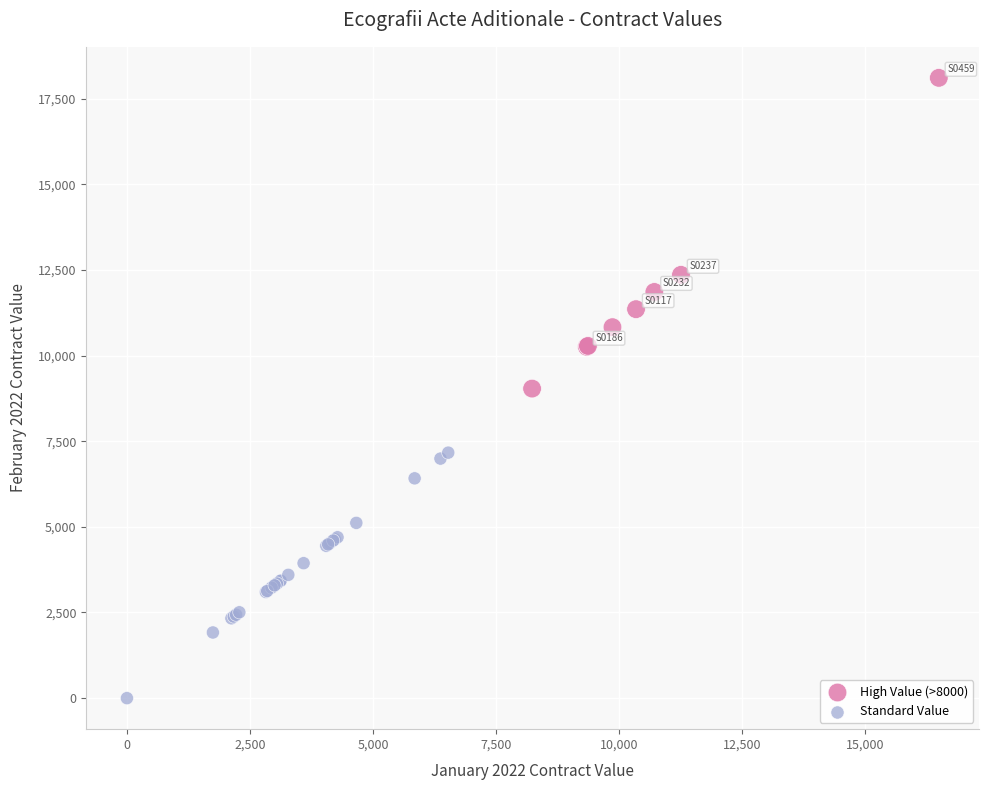

Which series has the widest spread of Y values?

High Value (>8000)